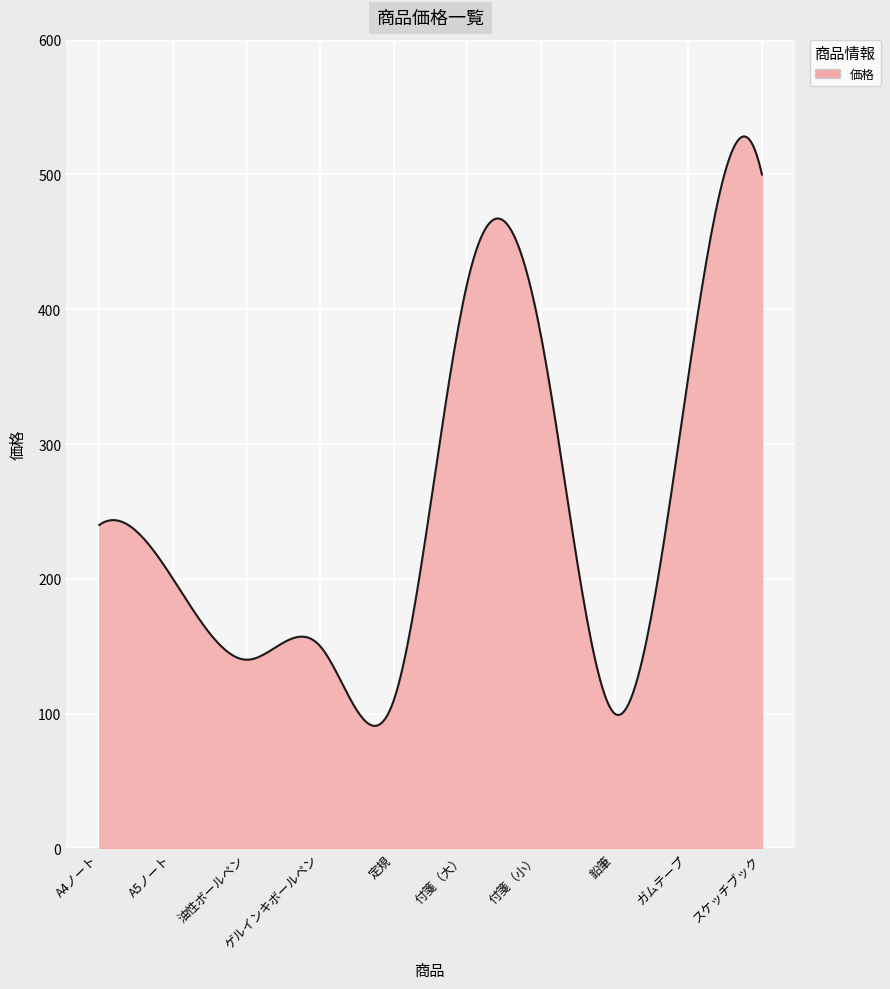

What is the maximum value shown in the chart?

528.3